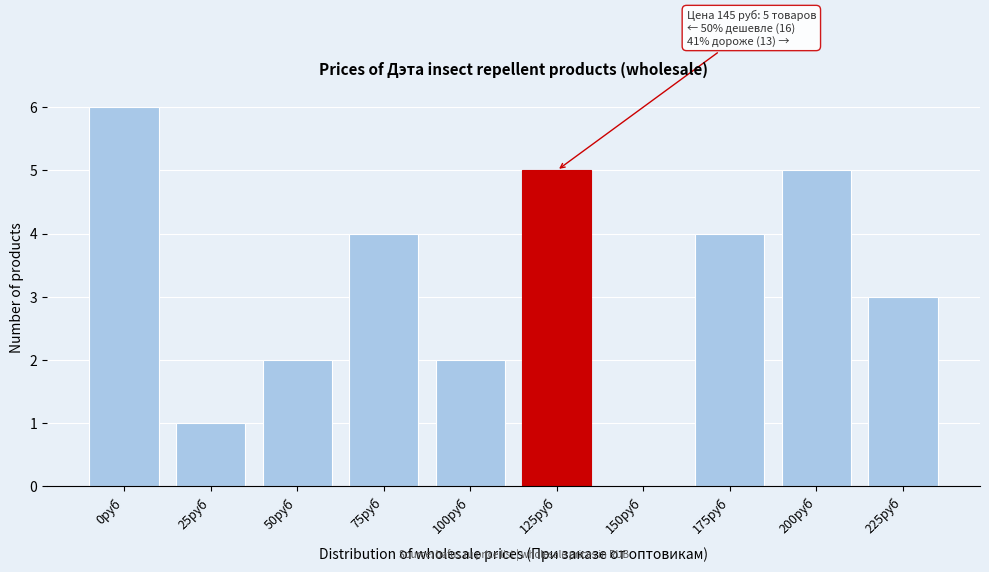

Reading right to left, extract all data points from this chart.

225руб=3	200руб=5	175руб=4	150руб=0	125руб=5	100руб=2	75руб=4	50руб=2	25руб=1	0руб=6